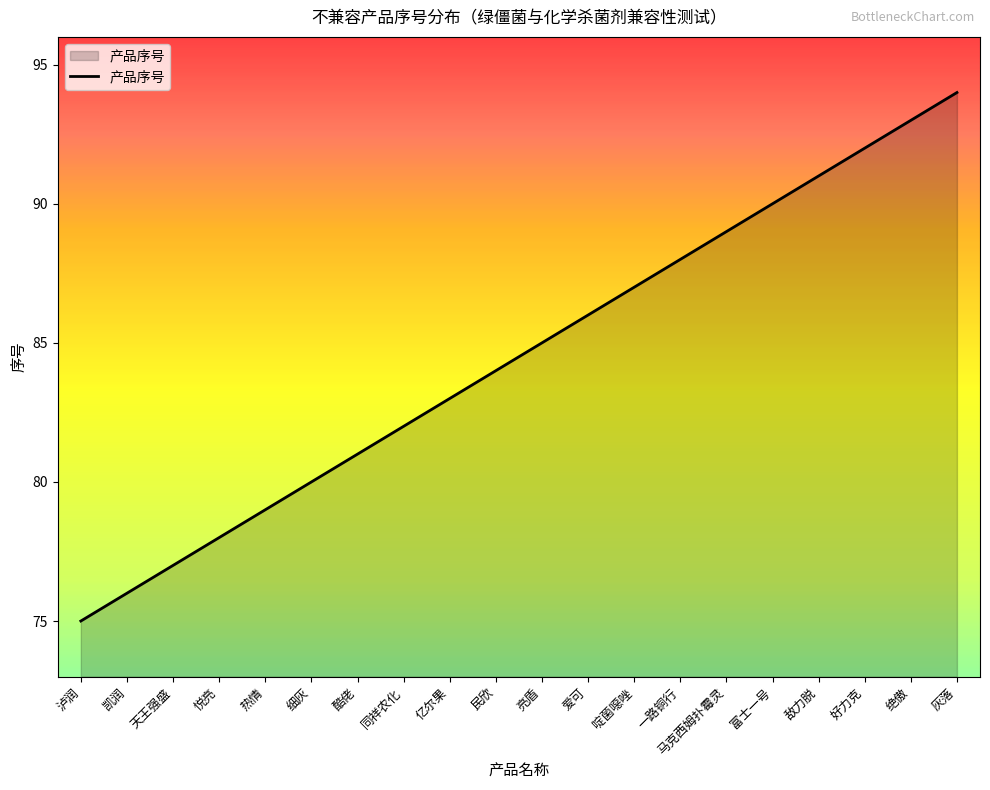

The chart shows a value of 139 at 酷佬. True or false?

False